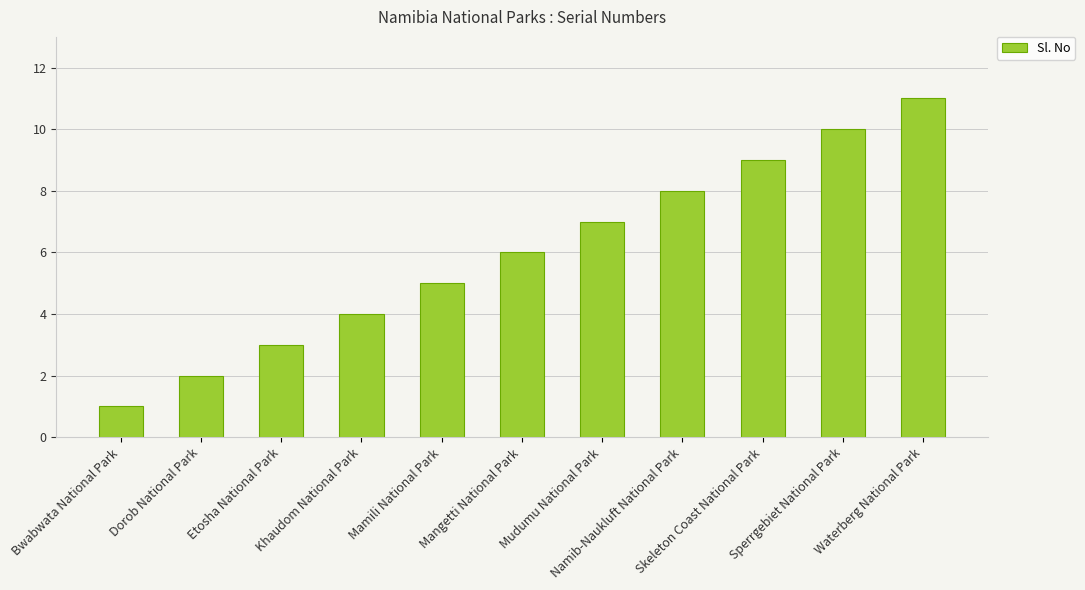

What is the ratio of the value at Namib-Naukluft National Park to the value at Waterberg National Park?

0.7